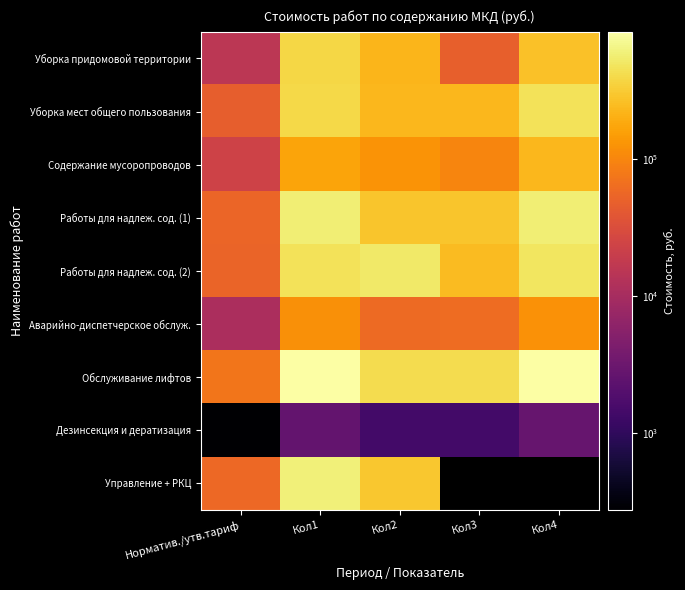

Is the value of Аварийно-диспетчерское обслуж. at Кол2 greater than the value of Работы для надлеж. сод. (1) at Кол2?

No